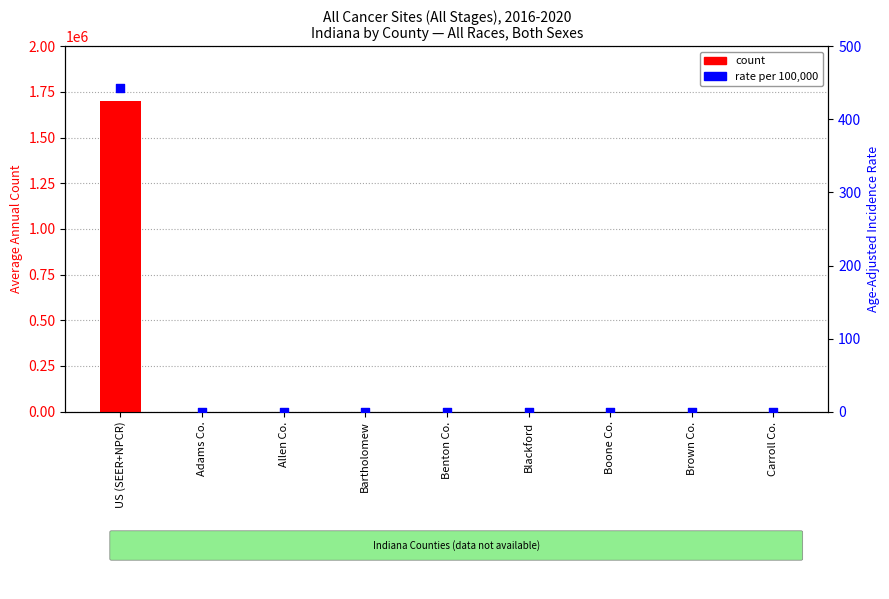

What are all the series names shown in the legend?

count, rate (per 100,000)